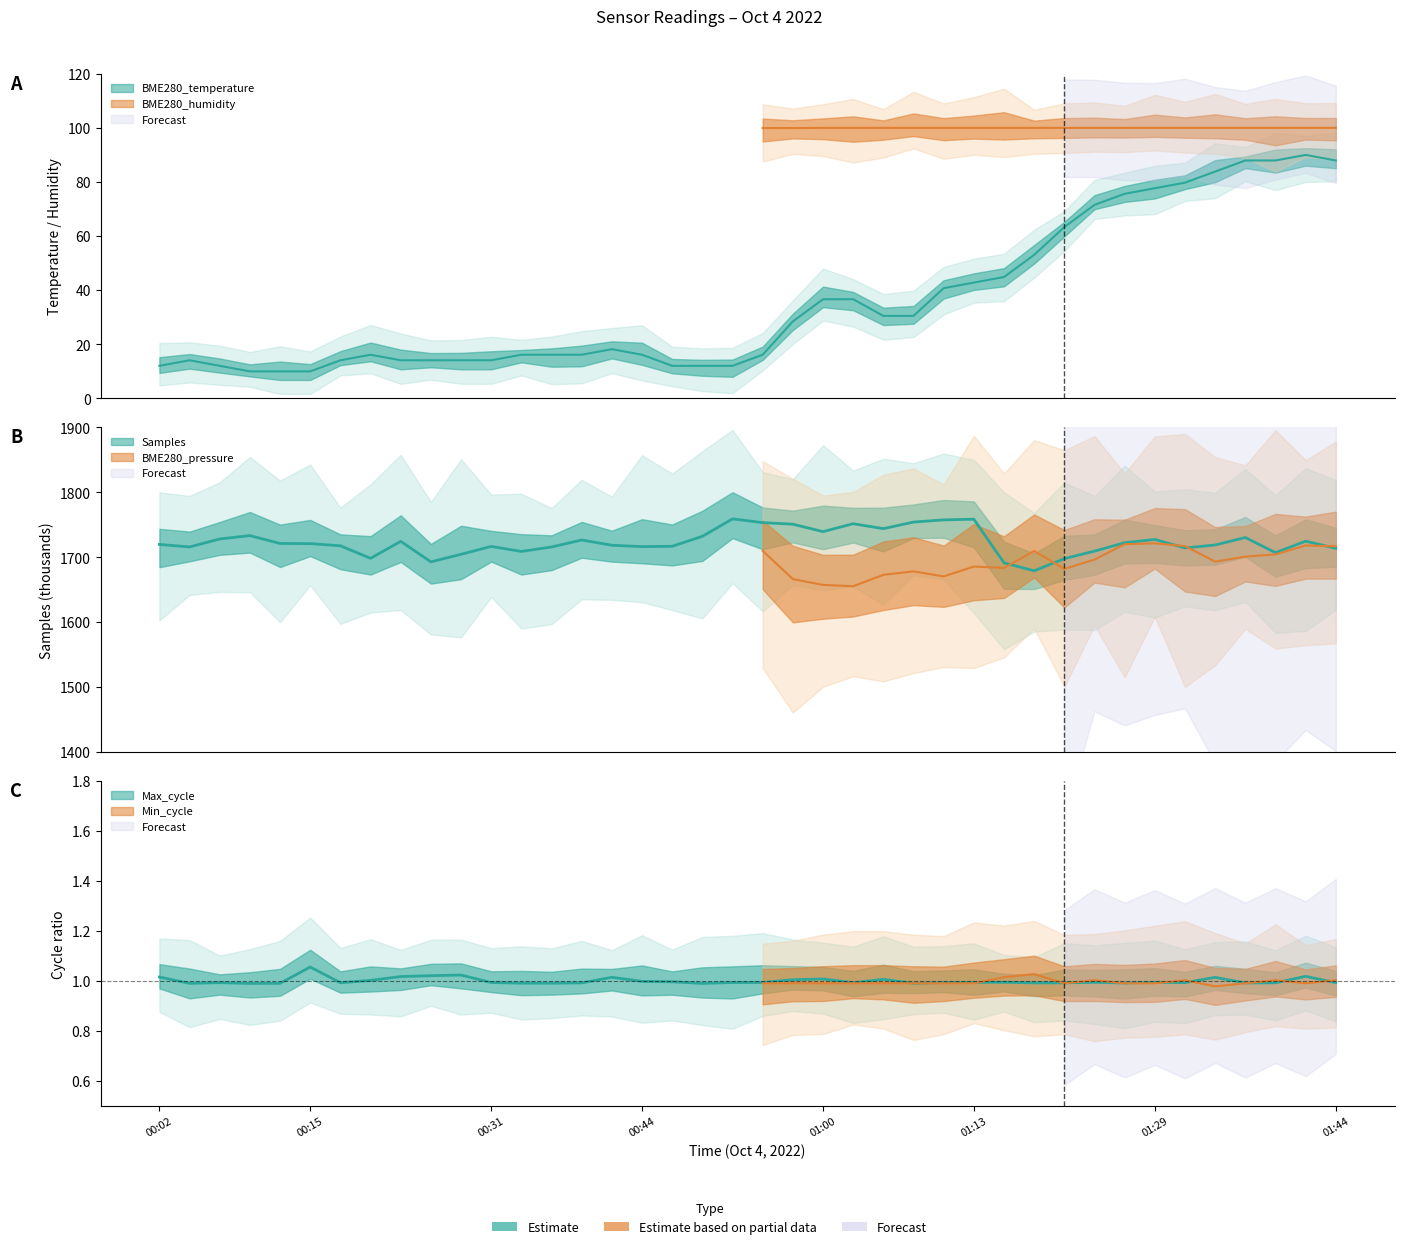

How many distinct data groups are displayed?

3